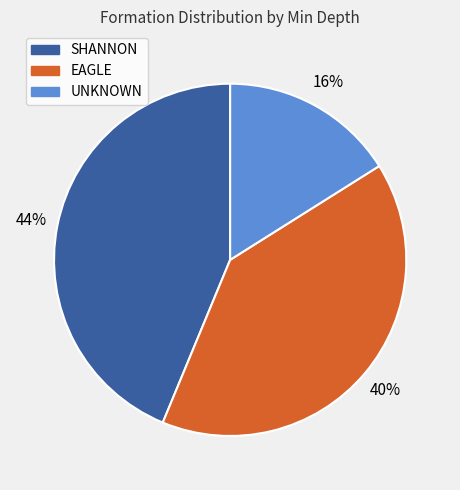

True or false: UNKNOWN accounts for 7% of the total.

False